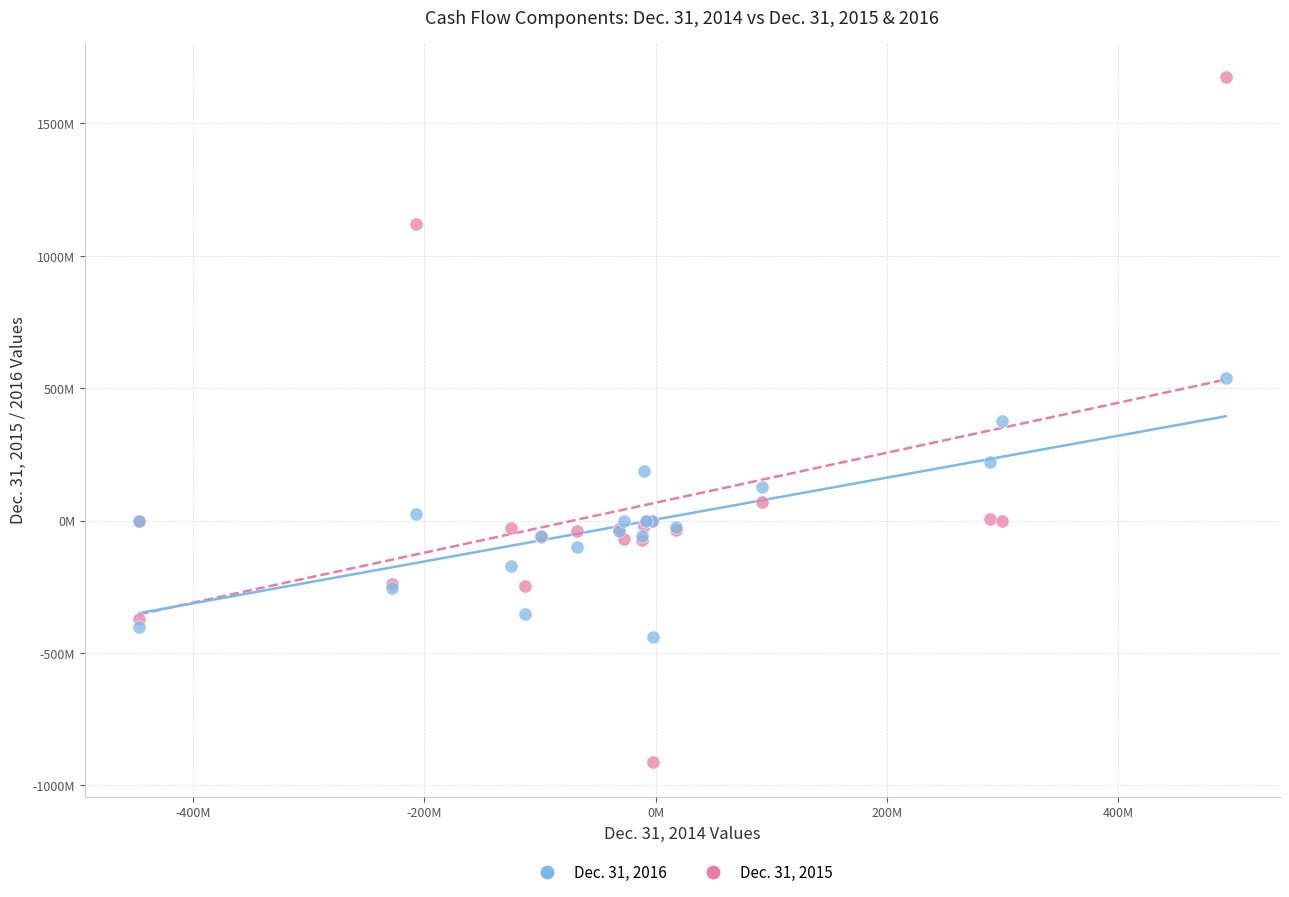

Which series has the widest spread of Y values?

Dec. 31, 2015